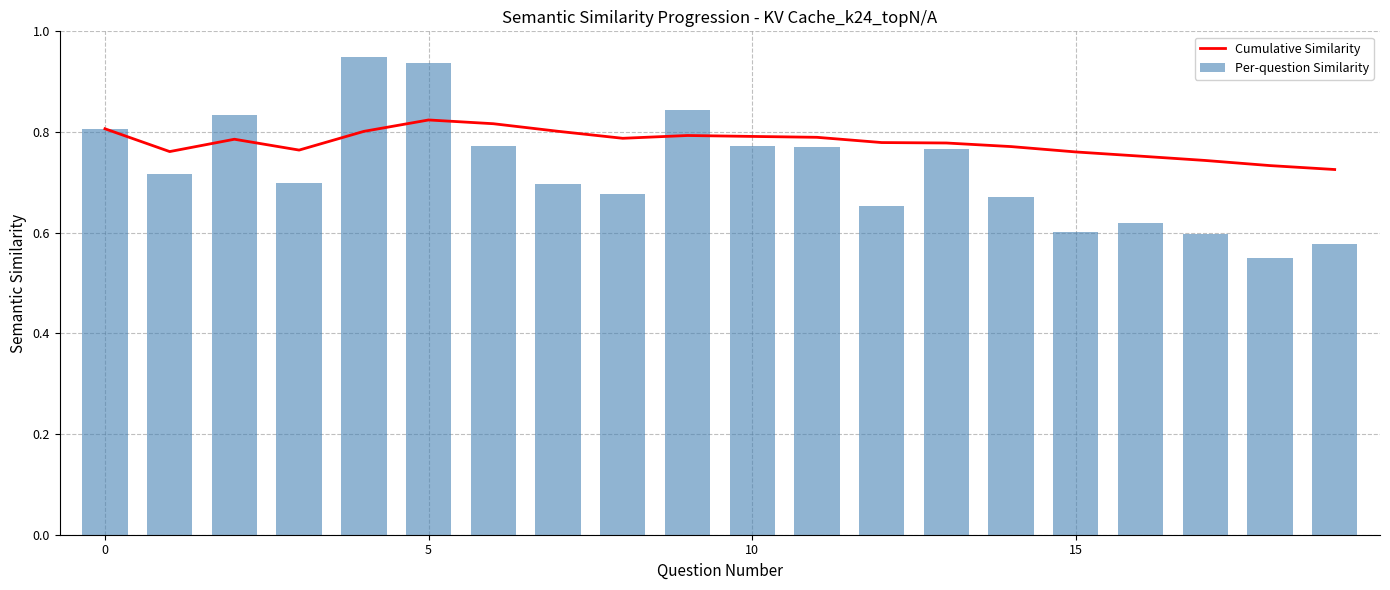

List the series in order of their peak value, lowest first.

Cumulative Similarity, Per-question Similarity